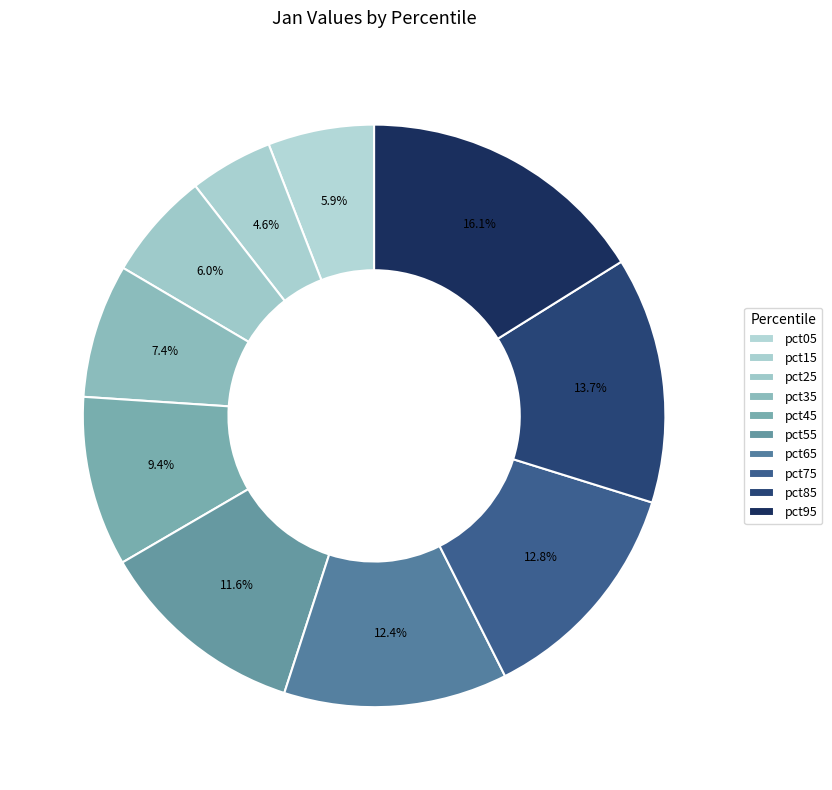

Which category has the biggest portion of the pie?

pct95